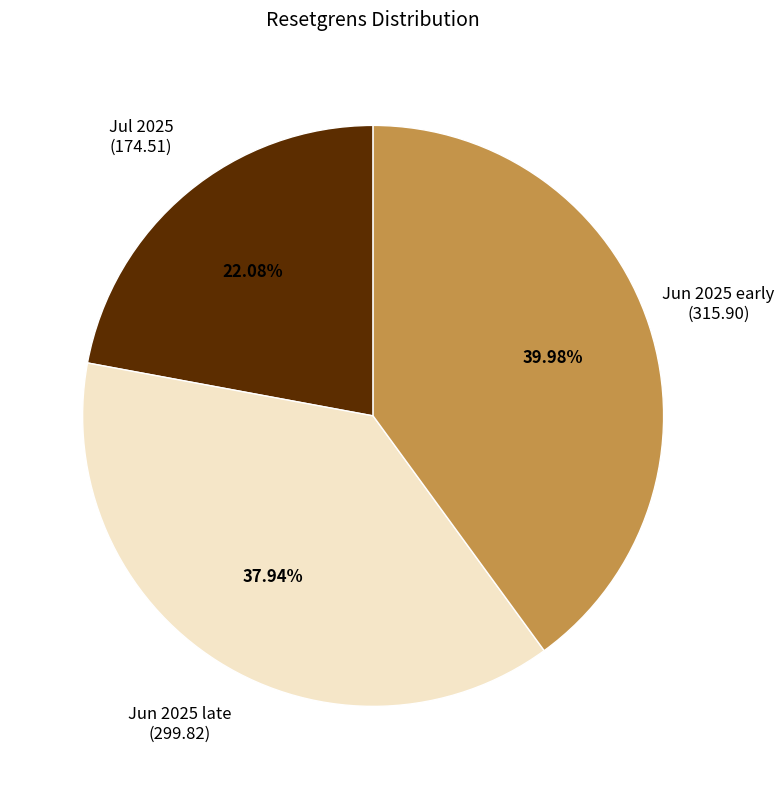

Is there a majority slice in this chart?

No